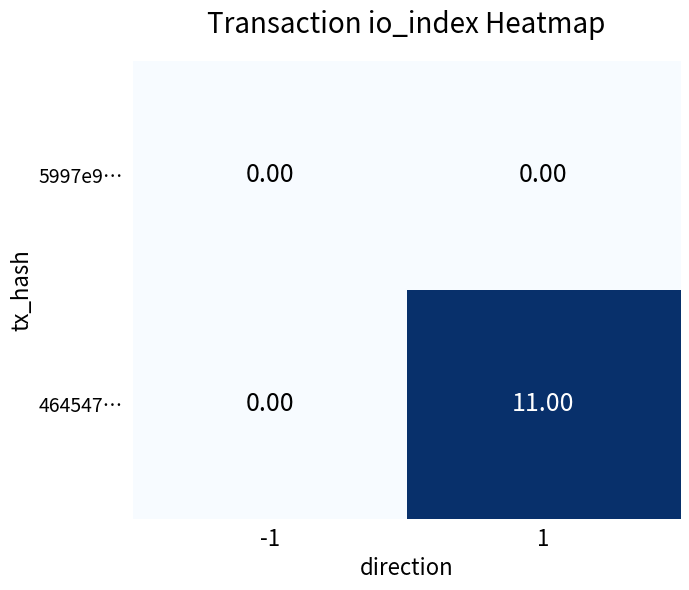

Count the number of data series in this chart.

2